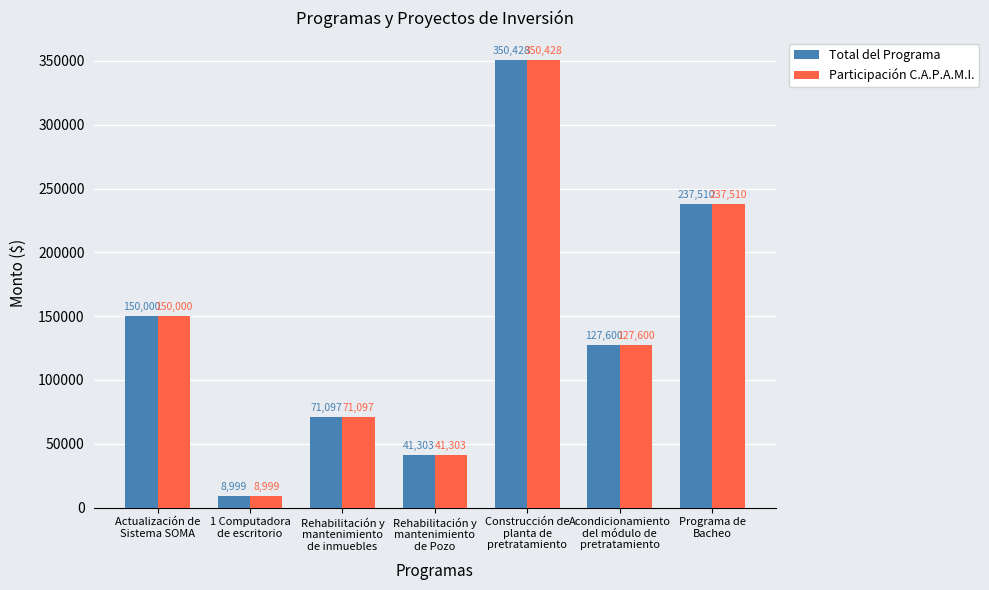

The value of Total del Programa at Acondicionamiento
del módulo de
pretratamiento is 127600.0. True or false?

True